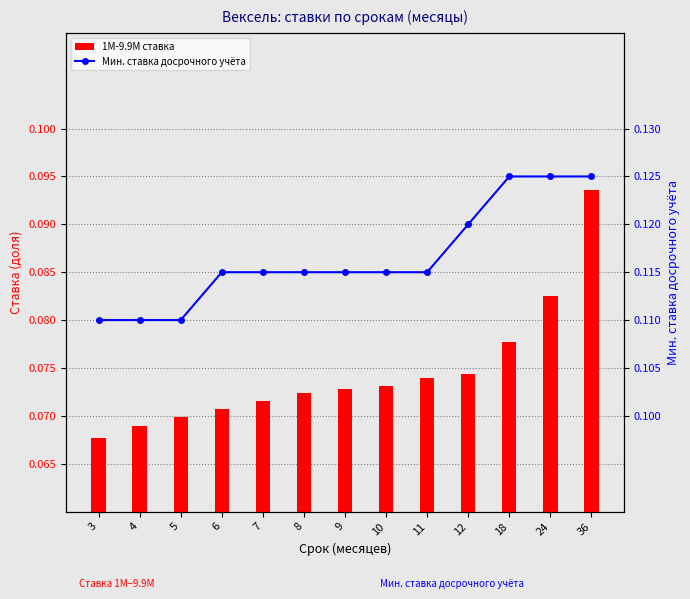

Are the bars horizontal?

No